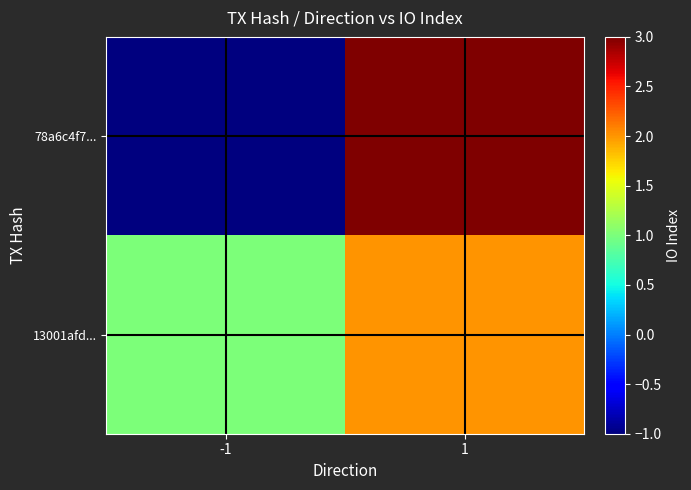

Between 1 and -1, which is larger?

1